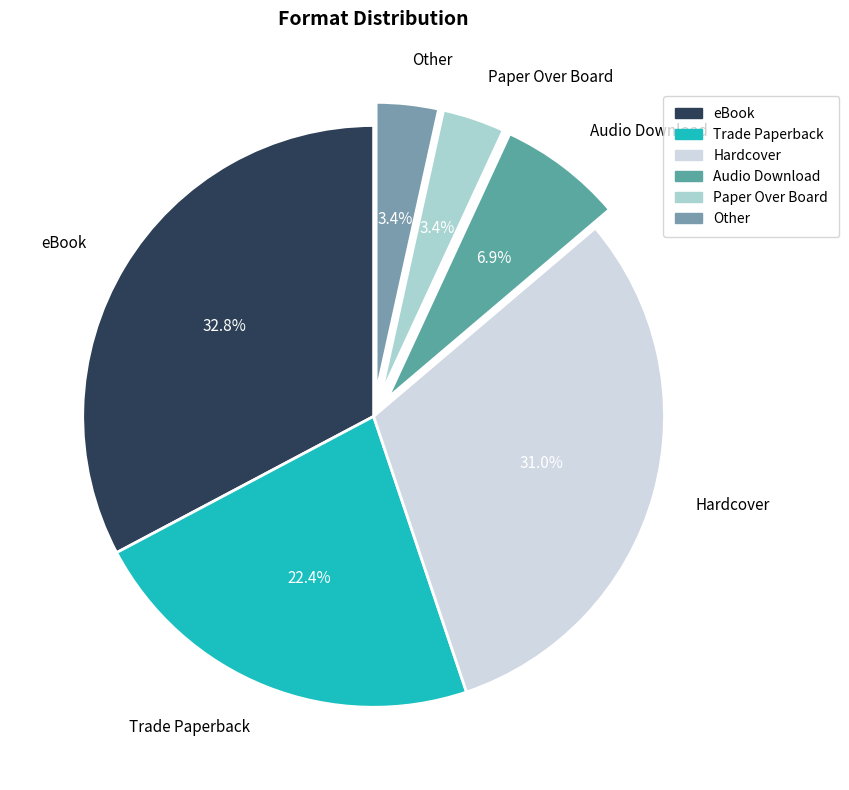

Approximately how many times larger is the value at Paper Over Board compared to Audio Download?

0.5